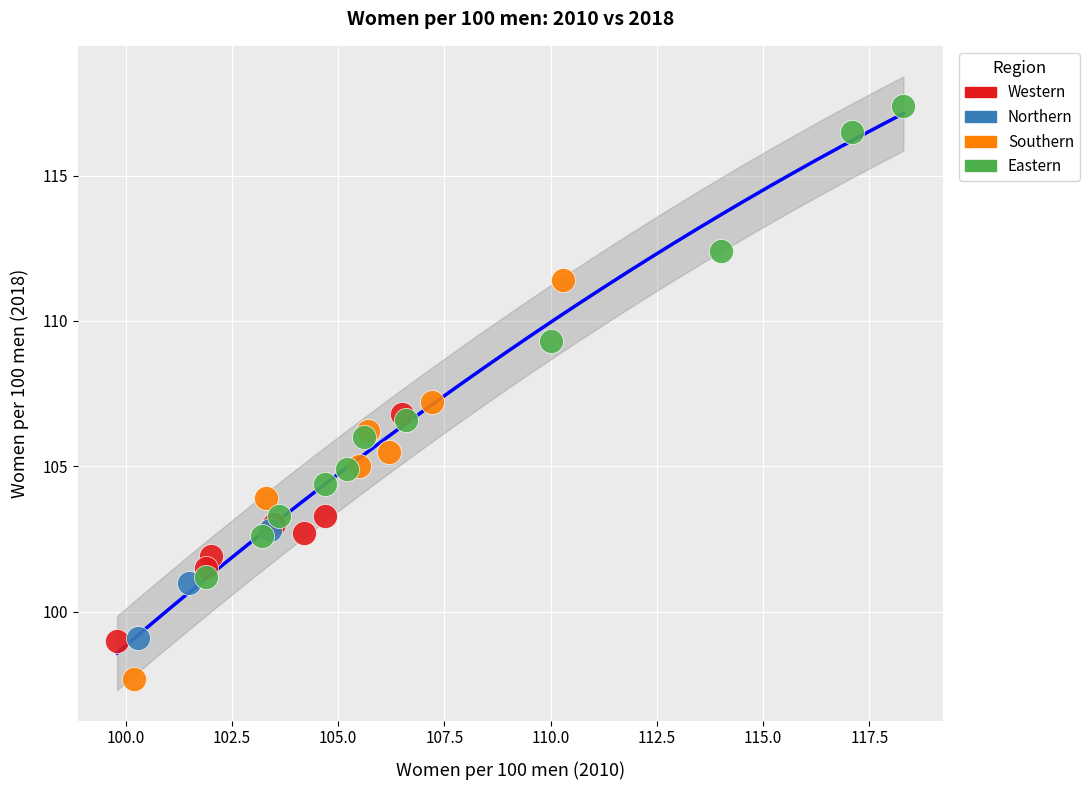

What are all the series names shown in the legend?

Western, Northern, Southern, Eastern